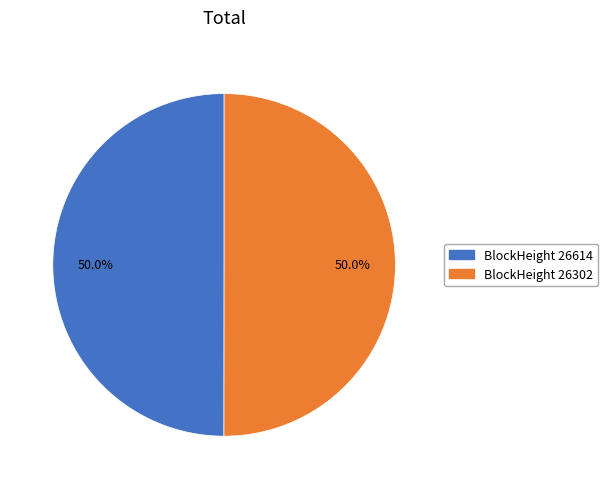

Count the number of slices in the pie.

2